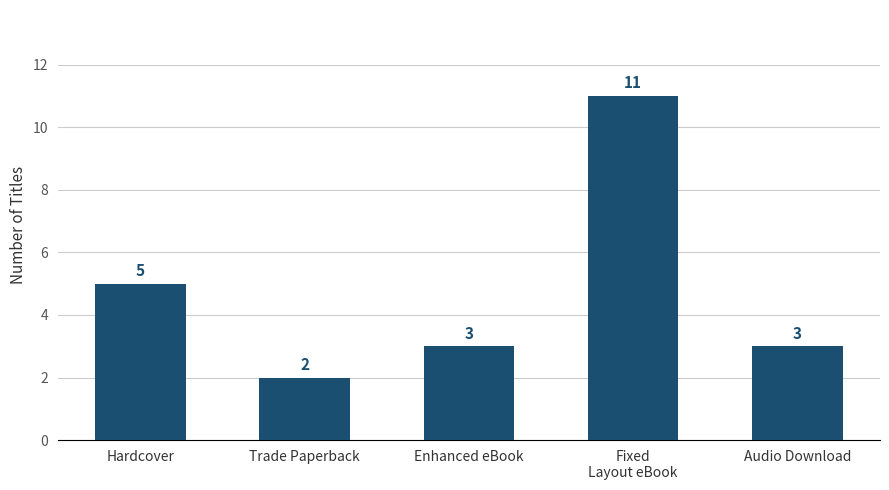

Reading left to right, what are all the values shown in this chart?

Hardcover=5	Trade Paperback=2	Enhanced eBook=3	Fixed
Layout eBook=11	Audio Download=3